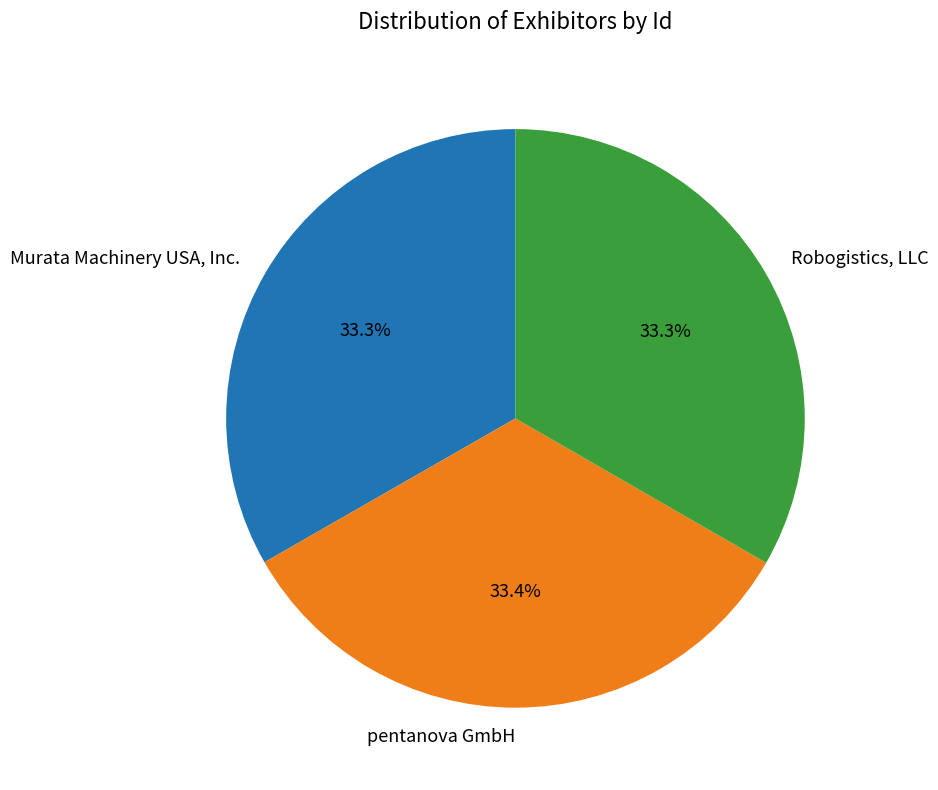

To the nearest percent, what is the average slice percentage?

33%